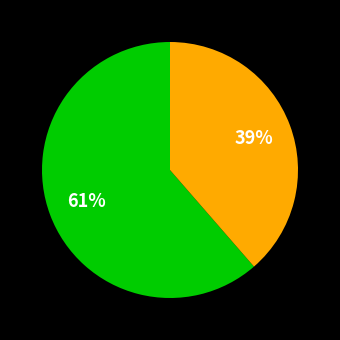

Does any single category account for the majority?

Yes